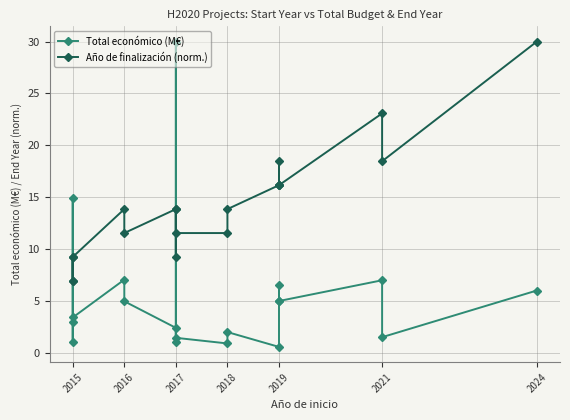

How many distinct data groups are displayed?

2